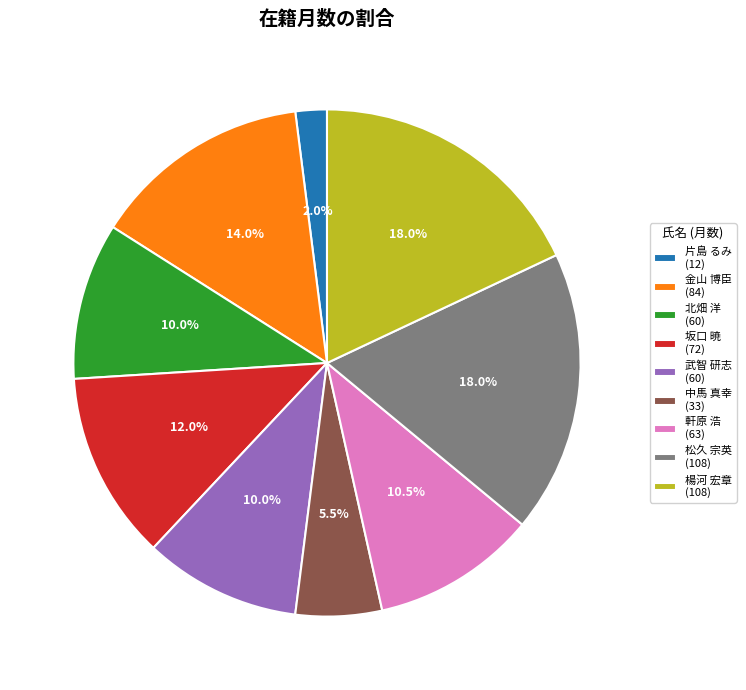

Approximately how many times larger is the value at 楊河 宏章 (108) compared to 軒原 浩 (63)?

1.7